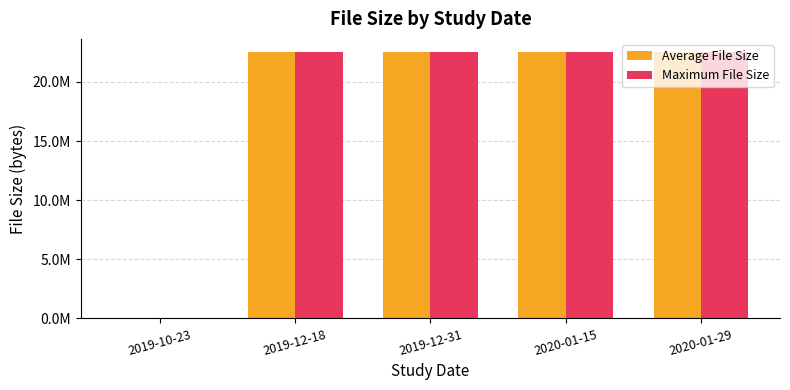

The value of Maximum File Size at 2020-01-15 is 22508298. True or false?

True